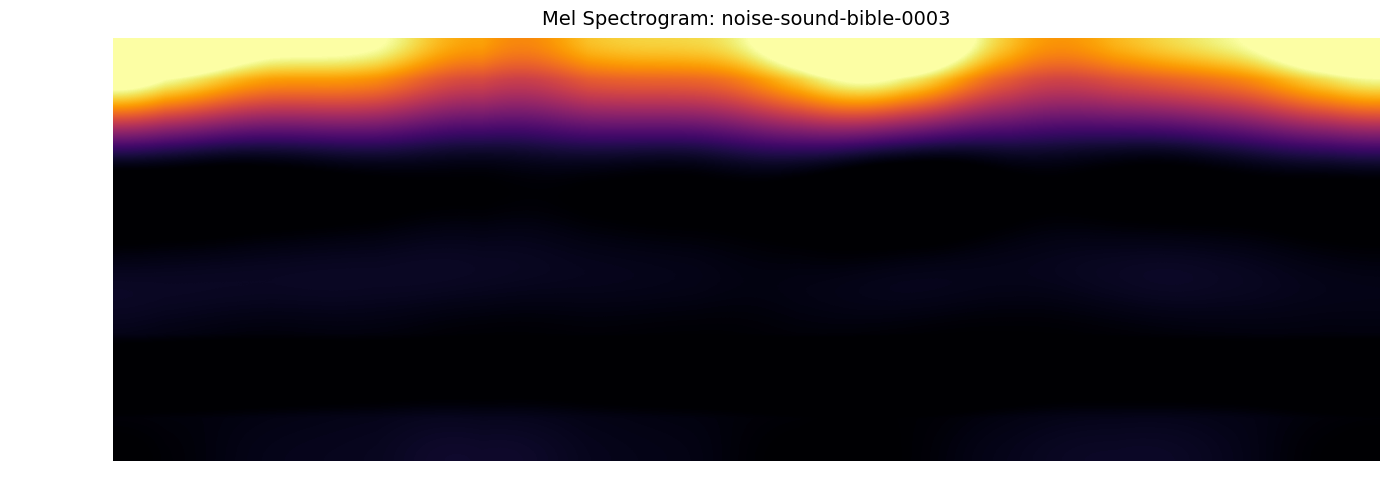

Which series has the largest total across all categories?

RPP kWh